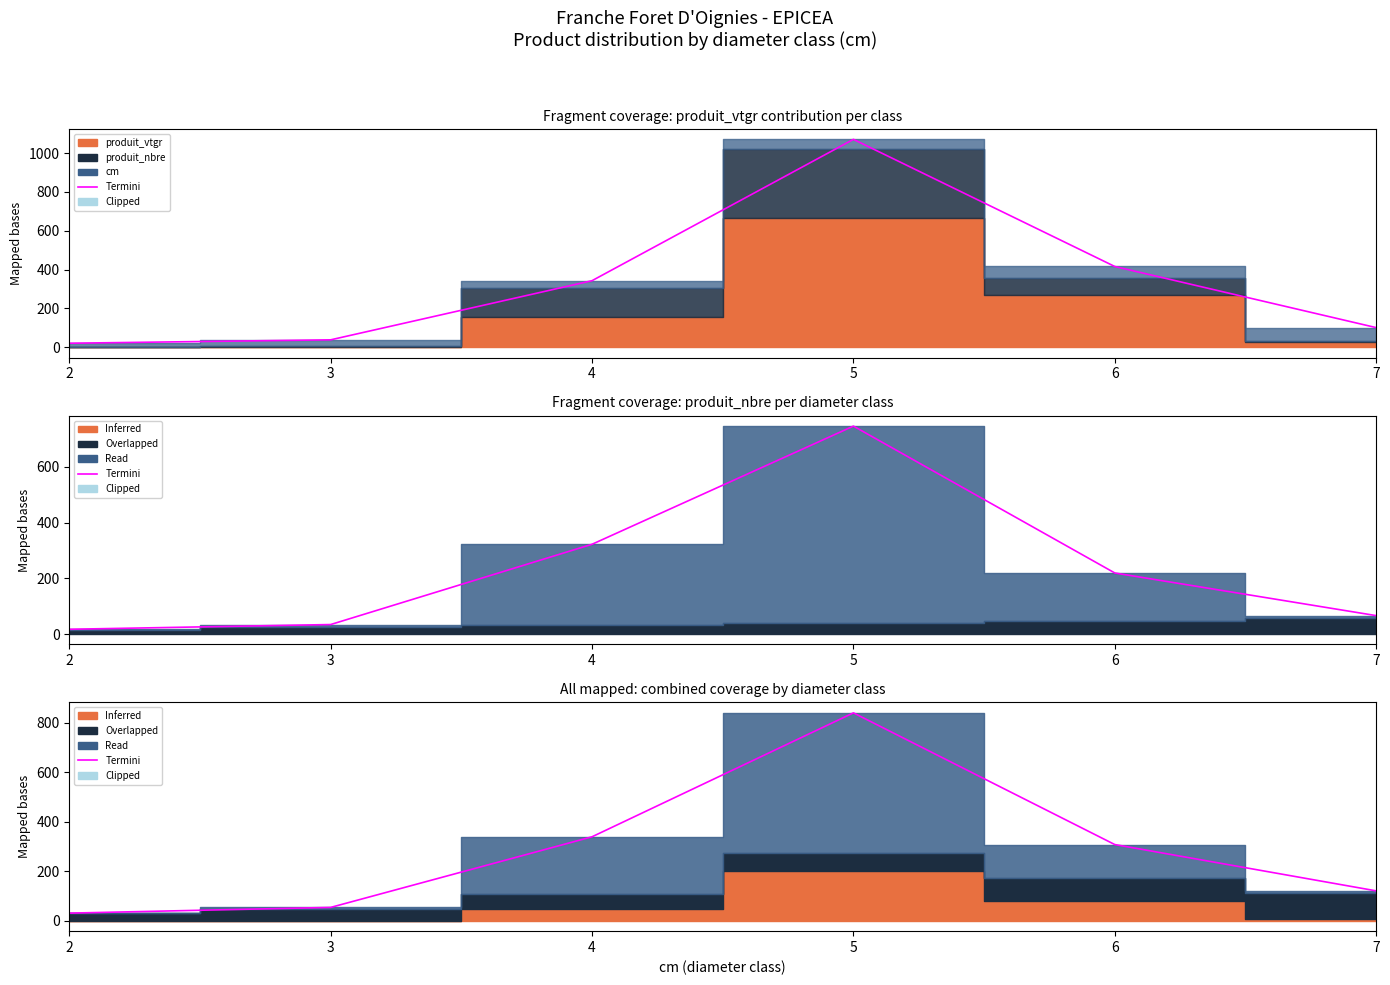

List the labels in order of value, largest first.

5, 4, 6, 7, 3, 2